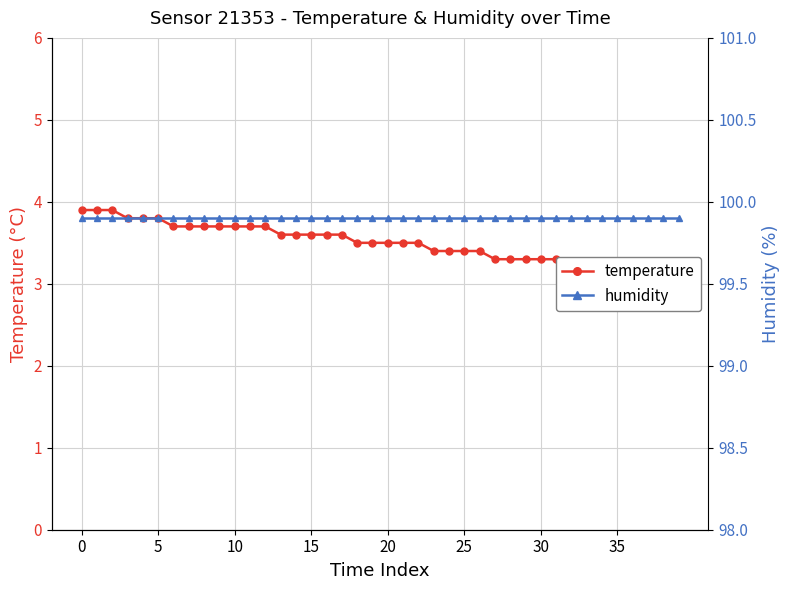

Is it true that humidity equals 99.9 at 25?

True